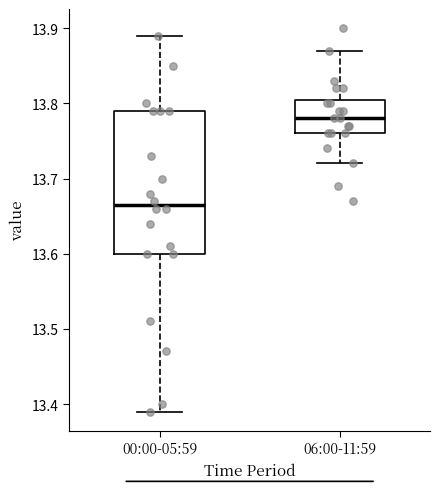

Comparing the boxes themselves (not the whiskers), which one is the tallest?

00:00-05:59